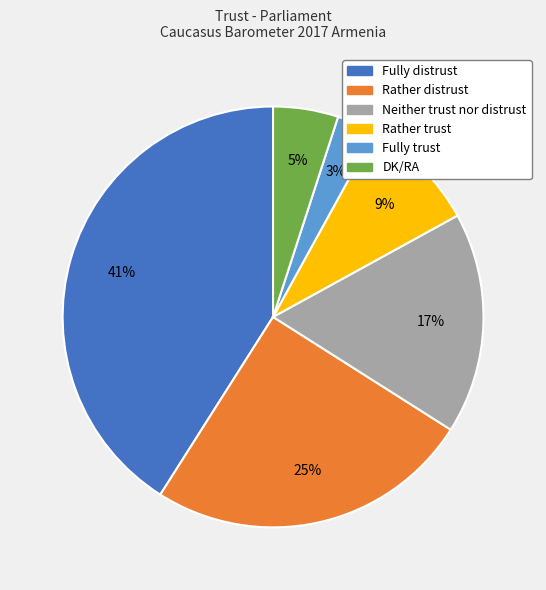

Which category has the biggest portion of the pie?

Fully distrust